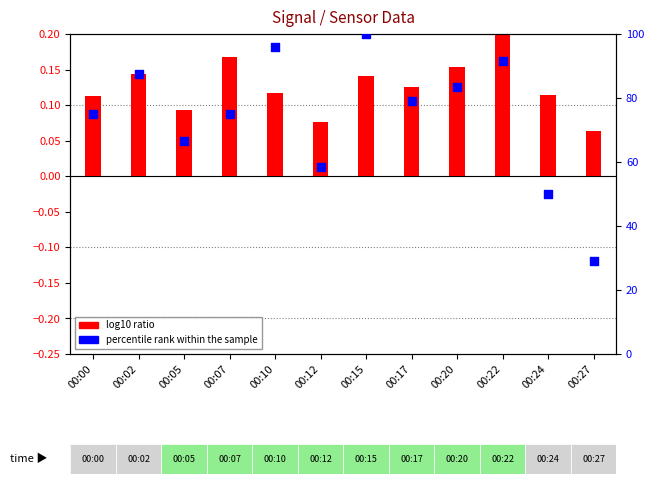

Which series has the largest Y range (max minus min)?

percentile rank within the sample